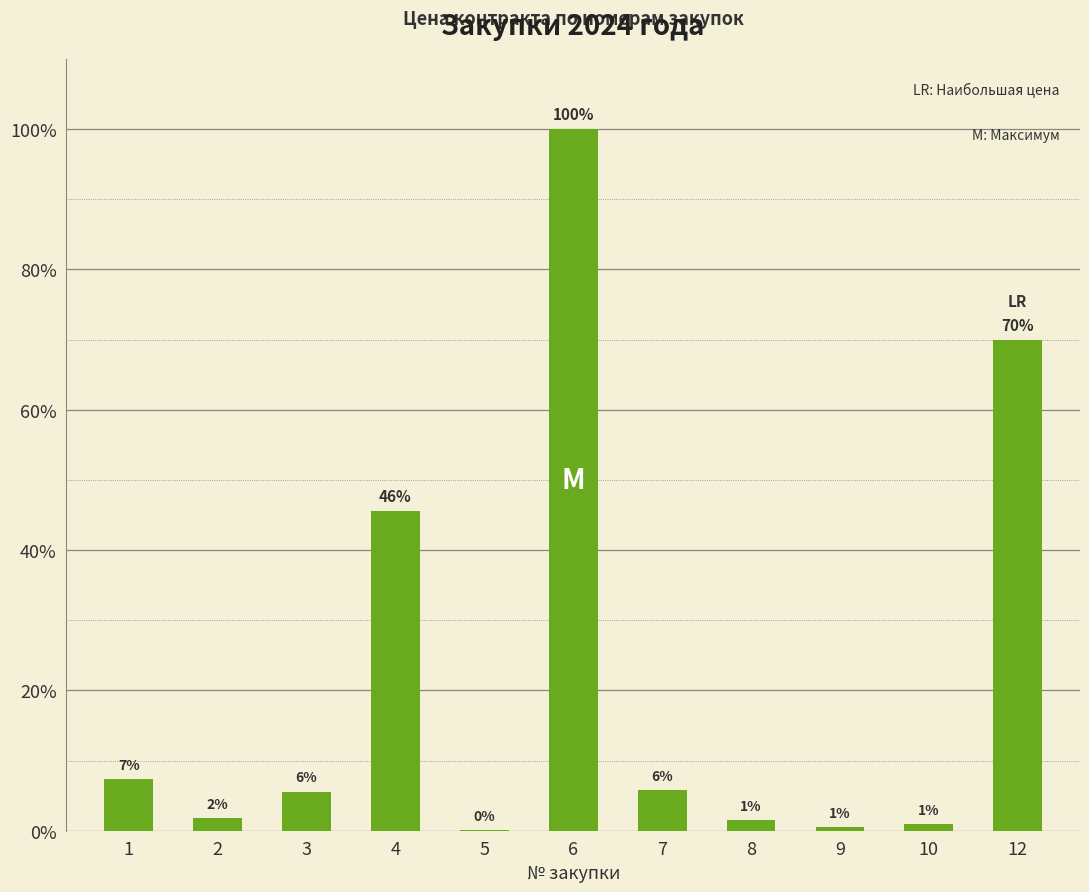

Read the value at 2.

1.8